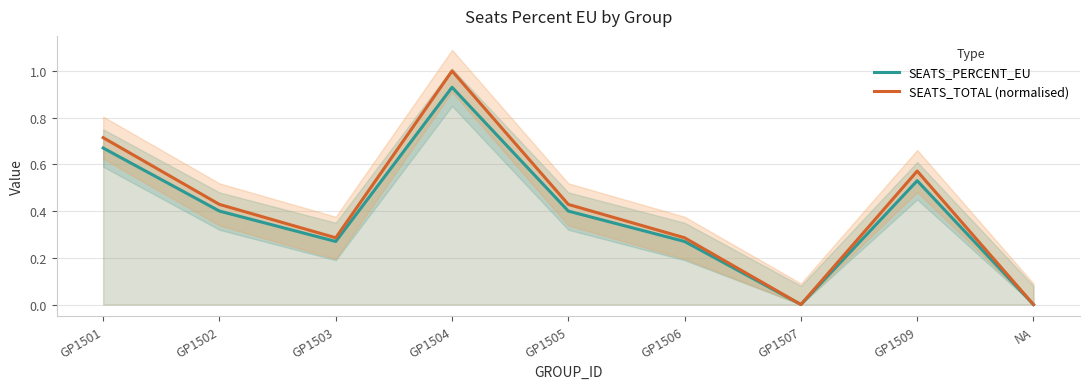

What is the maximum value shown in the chart?

1.0